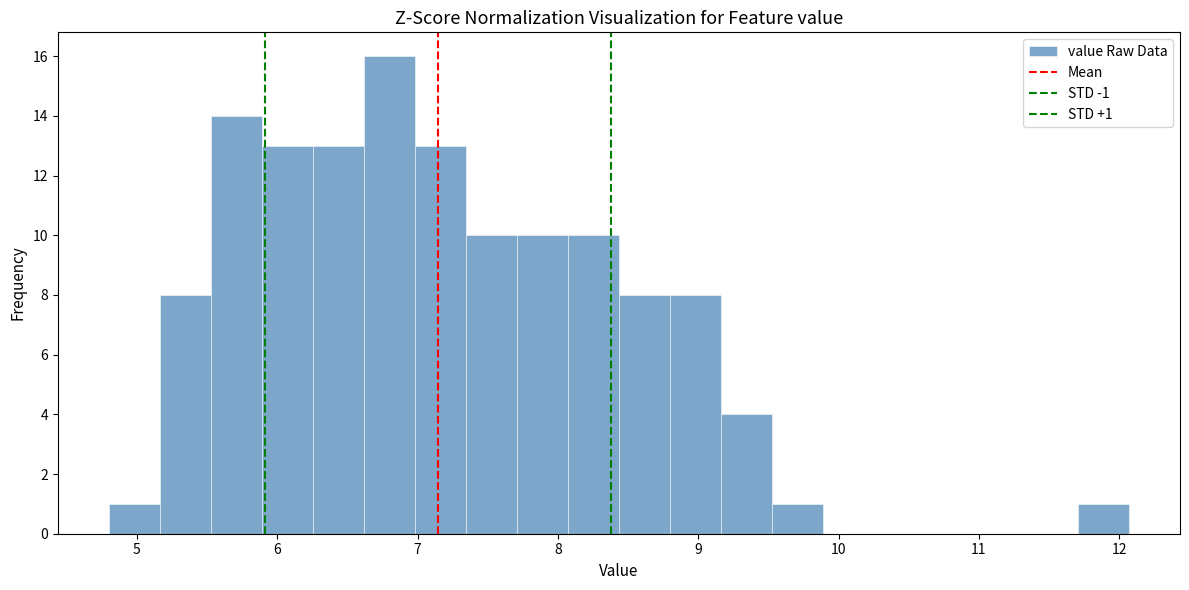

Read against the x-axis, roughly where is the centre of the tallest bar?

6.8